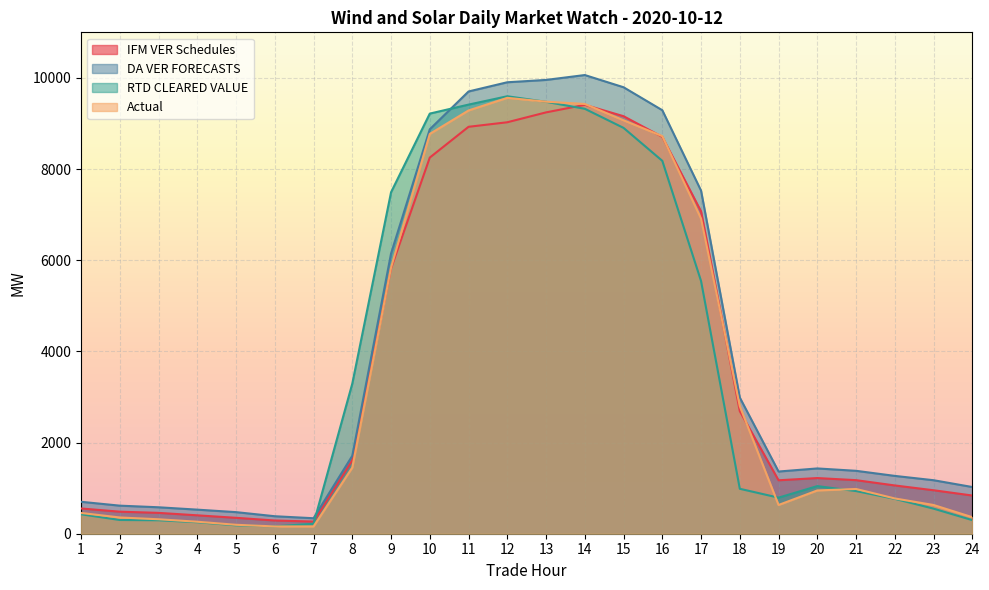

What is the difference between the maximum and minimum values in the RTD CLEARED VALUE series?

9436.0